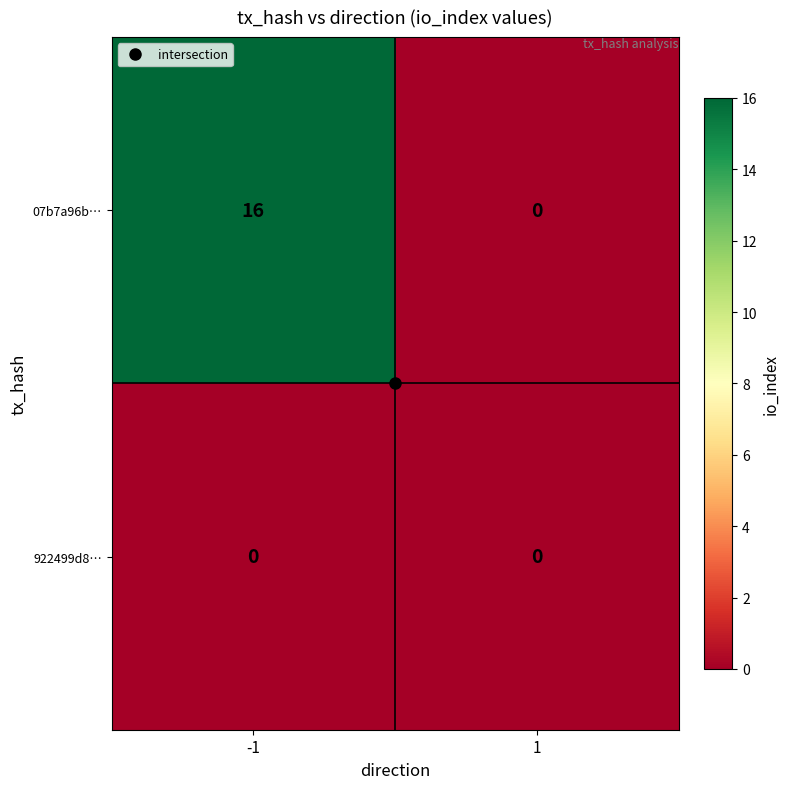

What is the sum of the 07b7a96b… values at -1 and 1?

16